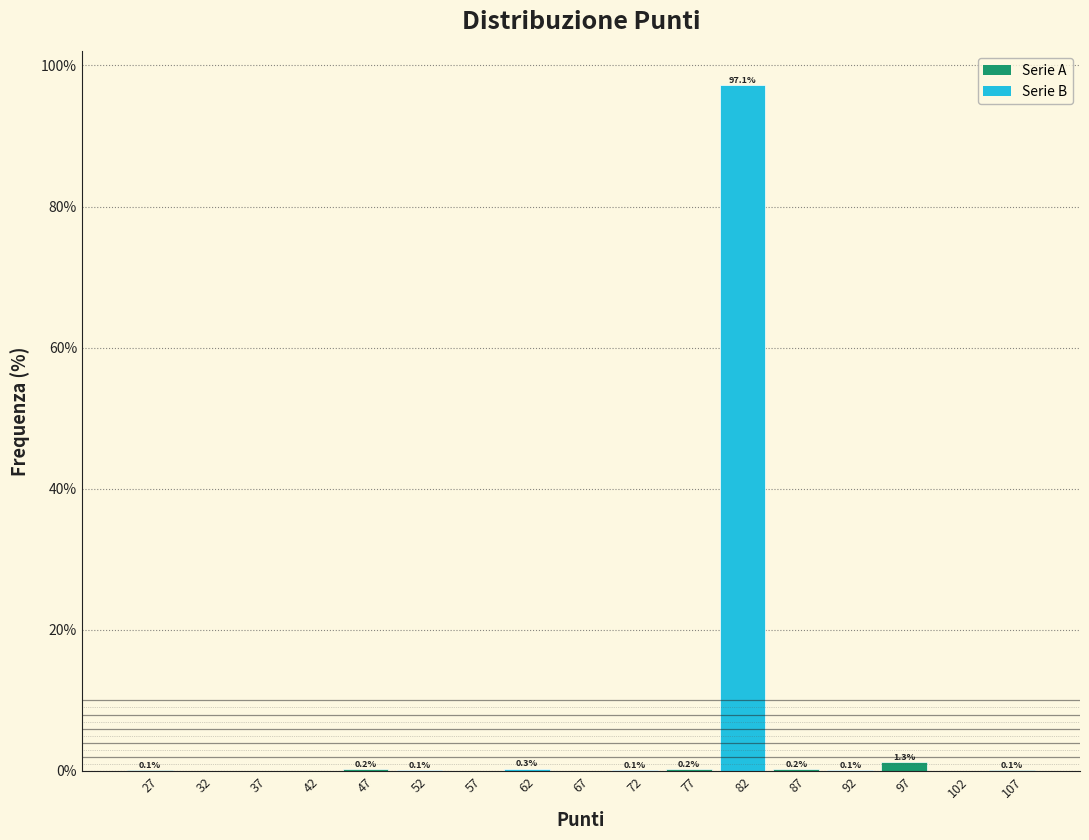

Over which range of the x-axis is the bar tallest?

79.5 to 84.5